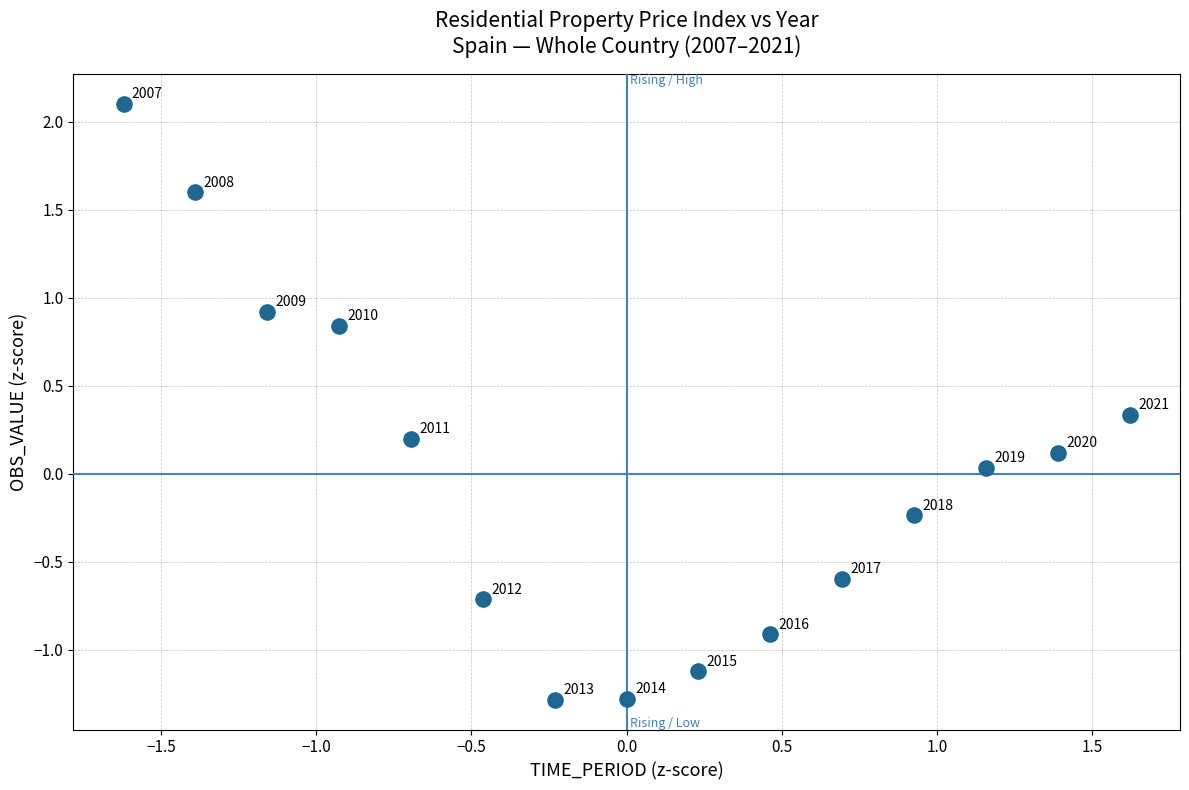

What is the range of Y values (max minus min)?

3.4